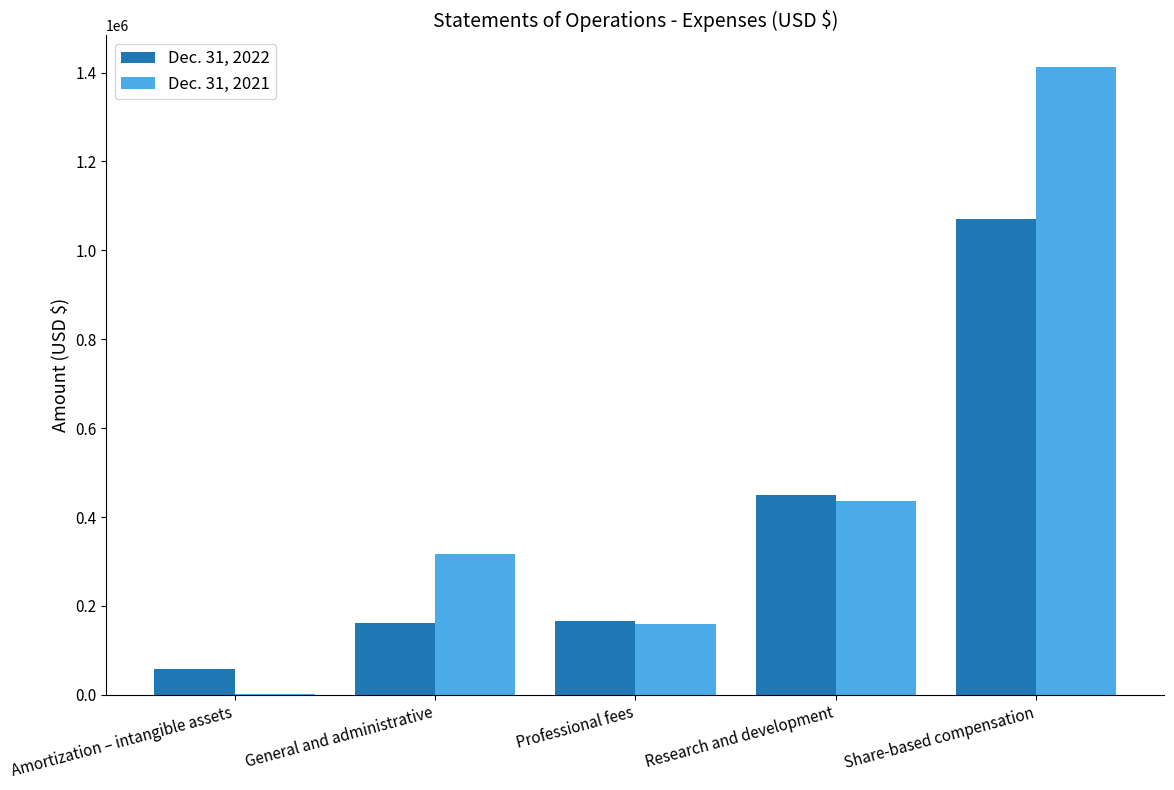

What is the maximum value for Dec. 31, 2021?

1413055